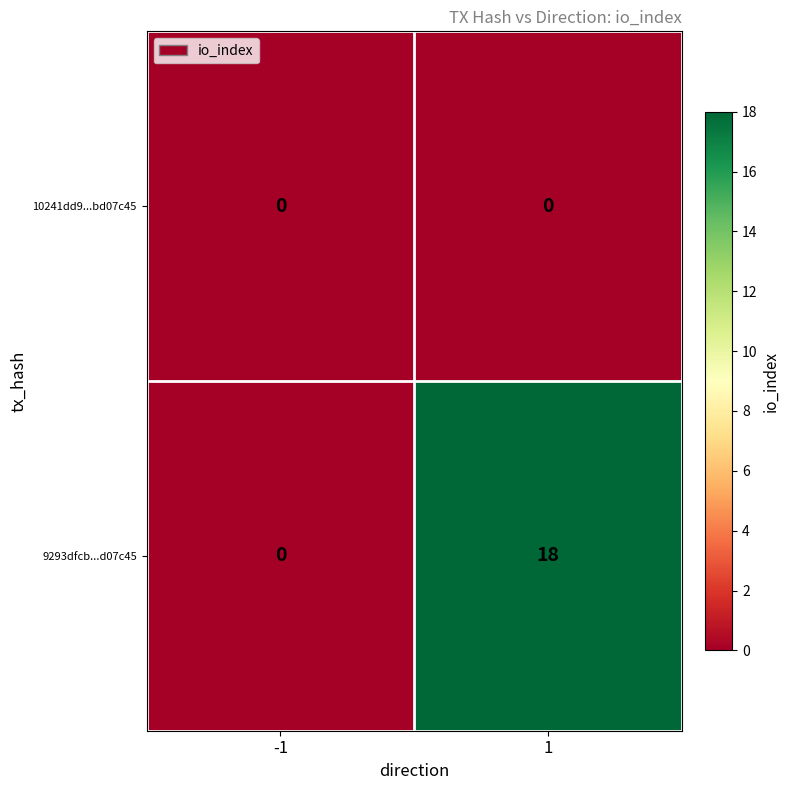

List the series in order of their peak value, highest first.

9293dfcb...d07c45, 10241dd9...bd07c45